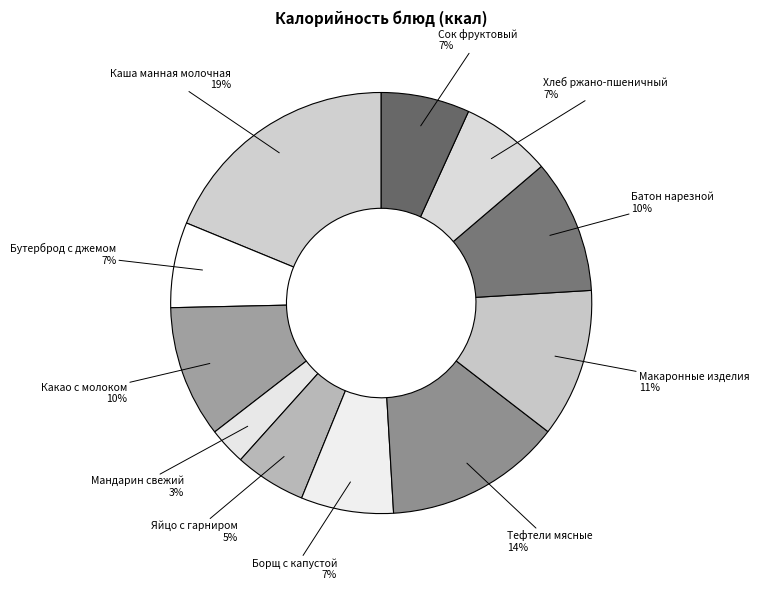

Count the number of slices in the pie.

11